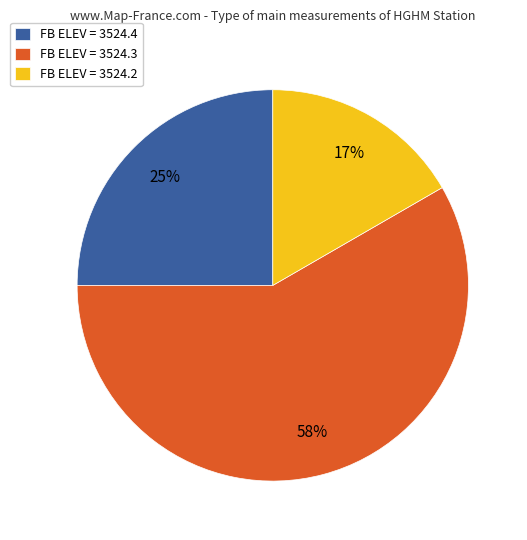

Which category has the biggest portion of the pie?

FB ELEV = 3524.3